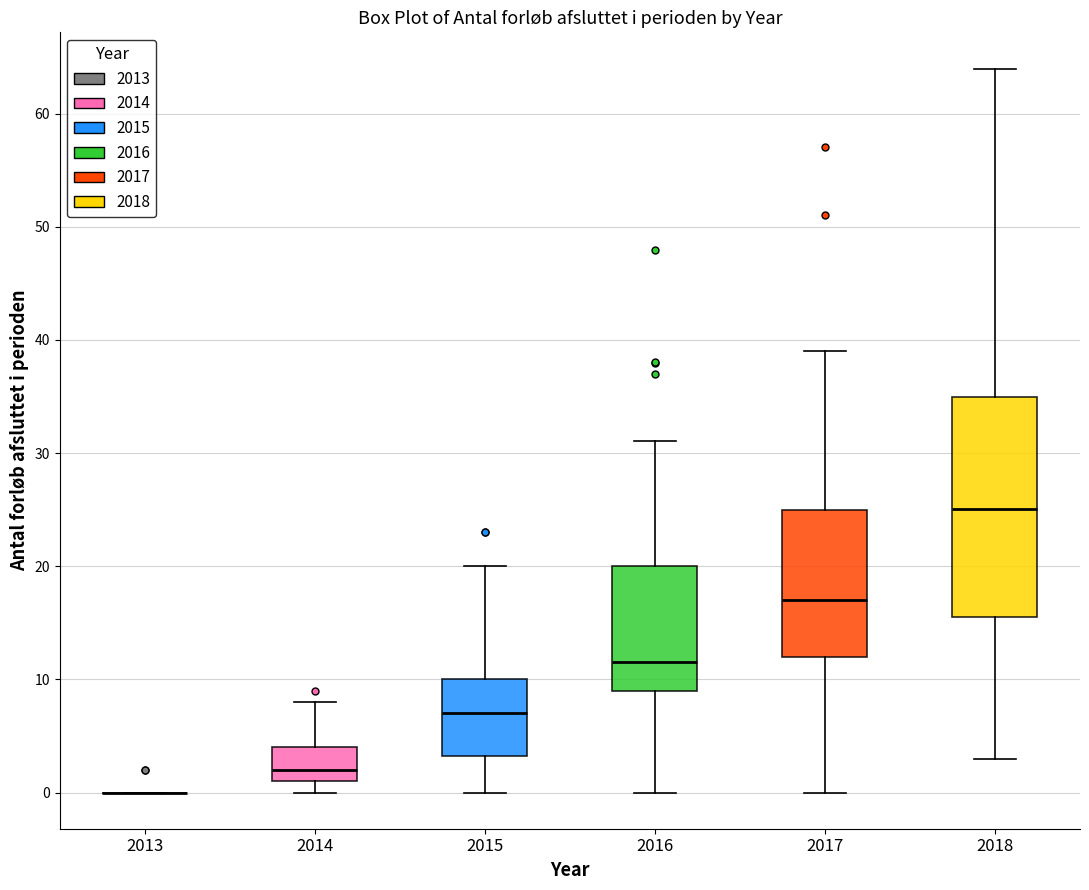

Where does the upper whisker of the box at x = 2017 end on the y-axis? The values are not printed on the chart, so give them approximately, as read against the axis.

39